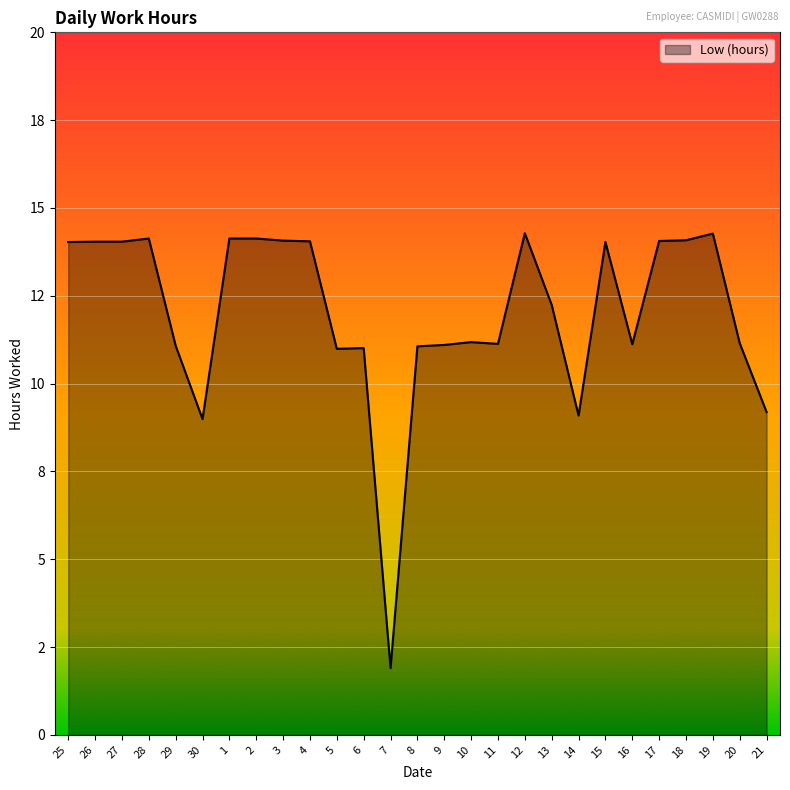

List the labels in order of value, largest first.

12, 19, 28, 1, 2, 18, 3, 17, 4, 26, 27, 25, 15, 13, 10, 20, 11, 16, 9, 29, 8, 6, 5, 21, 14, 30, 7